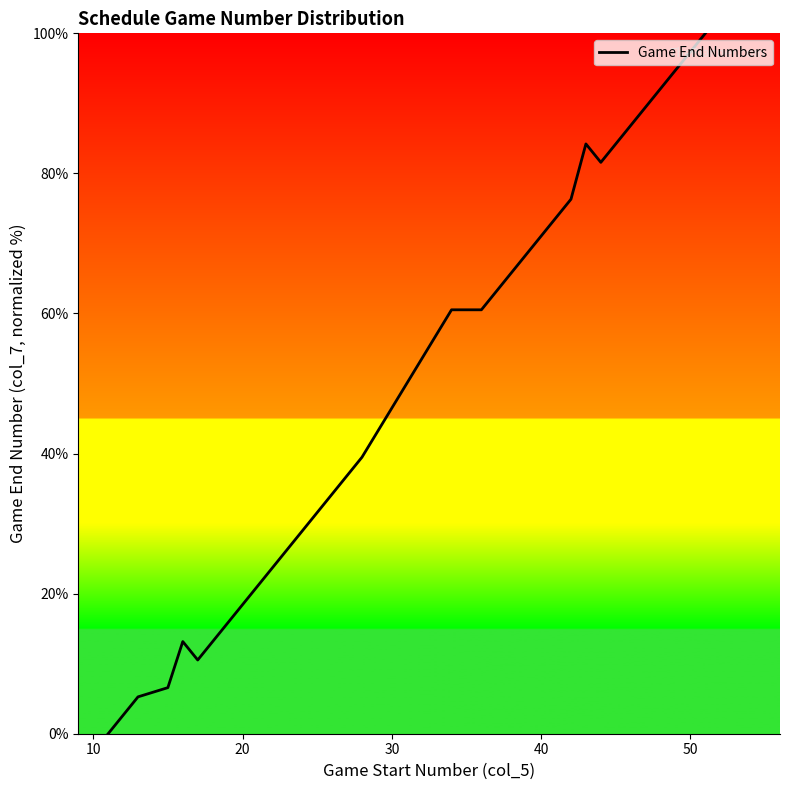

What is the difference between the maximum and minimum values?

100.0